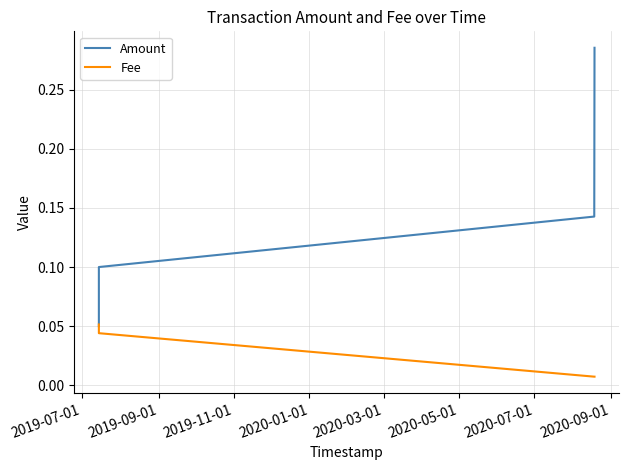

What is the label of the 1st point from the left?

2019-07-01